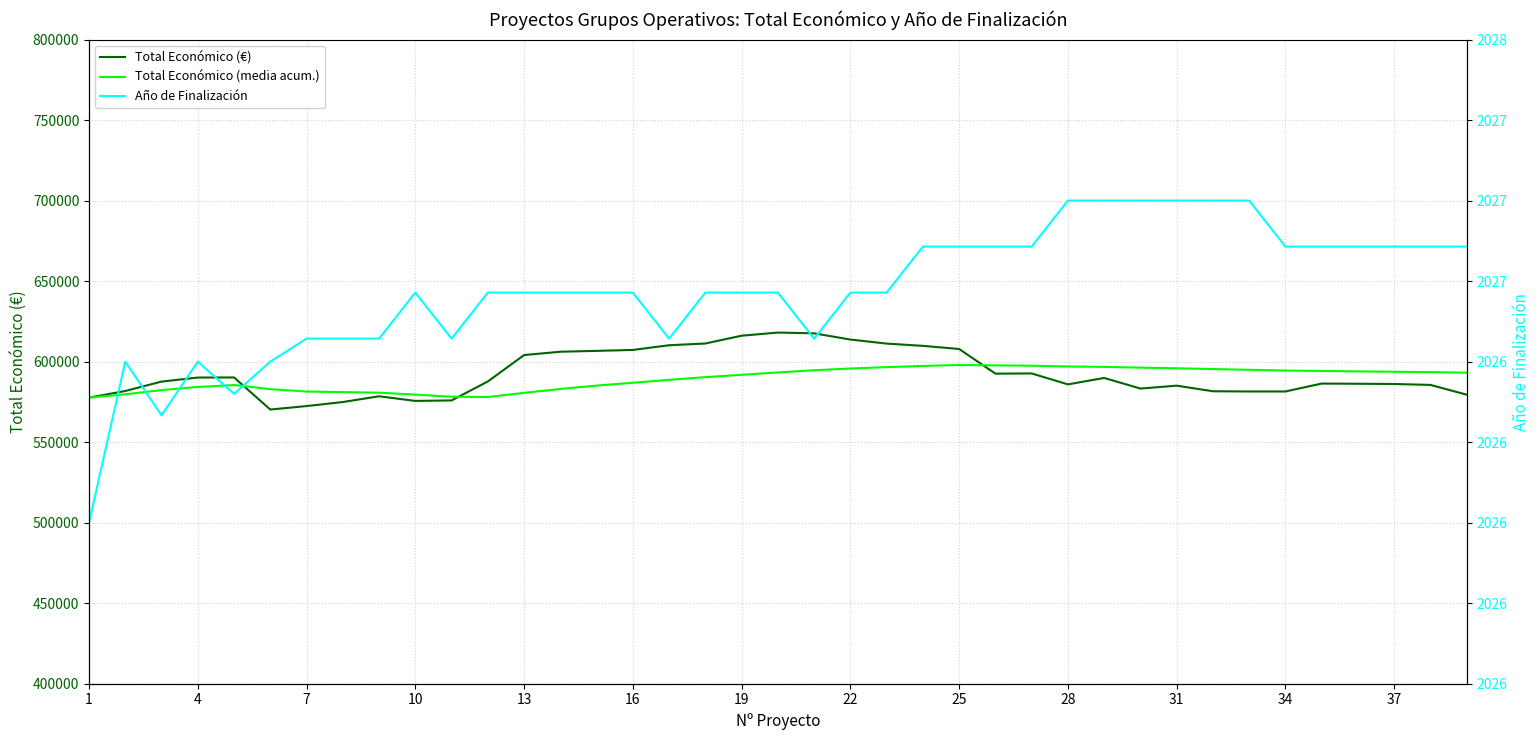

What is the difference between the maximum and minimum values in the Año de Finalización series?

1.0